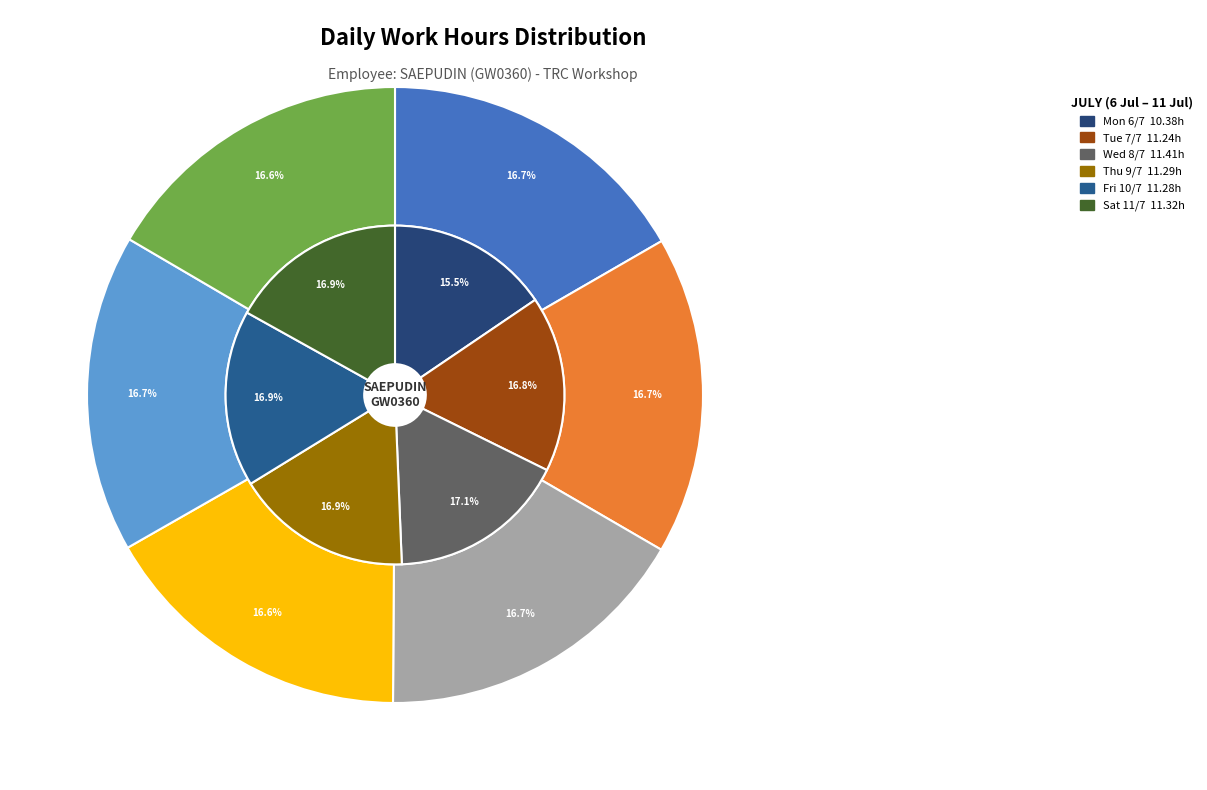

Is Fri 3/7 the majority of the pie?

No